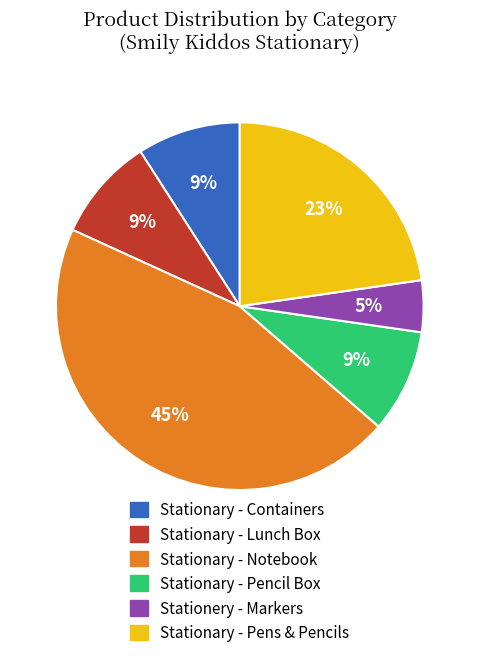

To the nearest percent, what is the average slice percentage?

17%